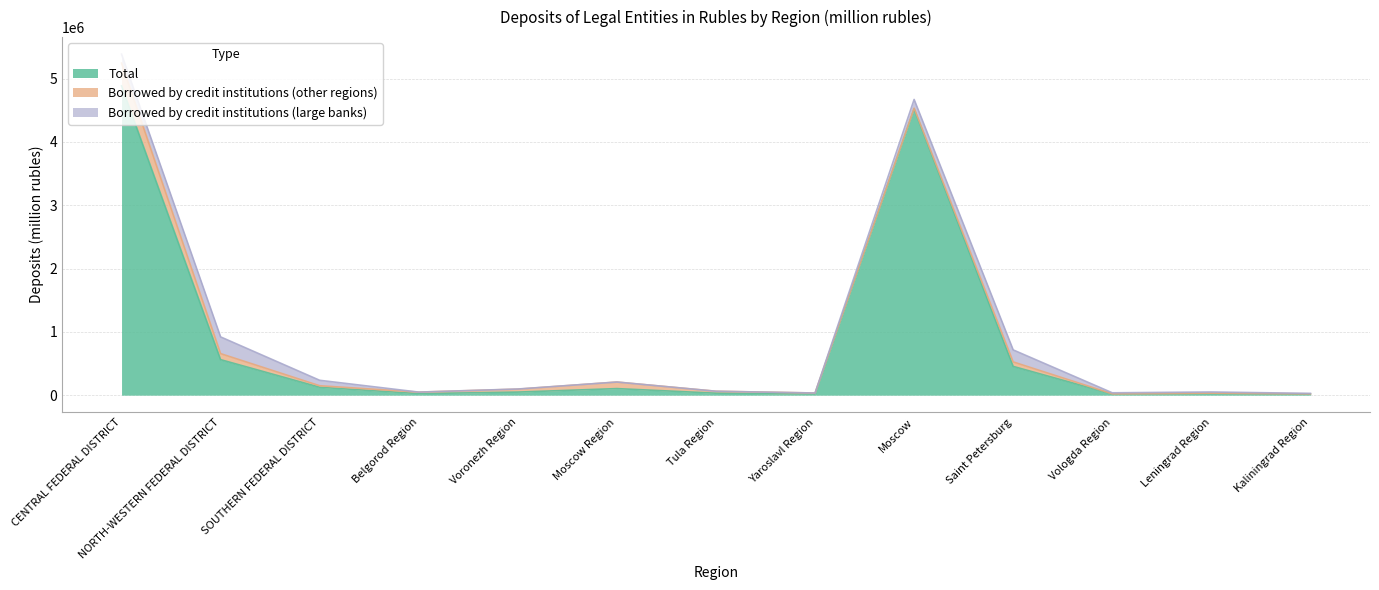

Which series has the widest spread of values?

Total